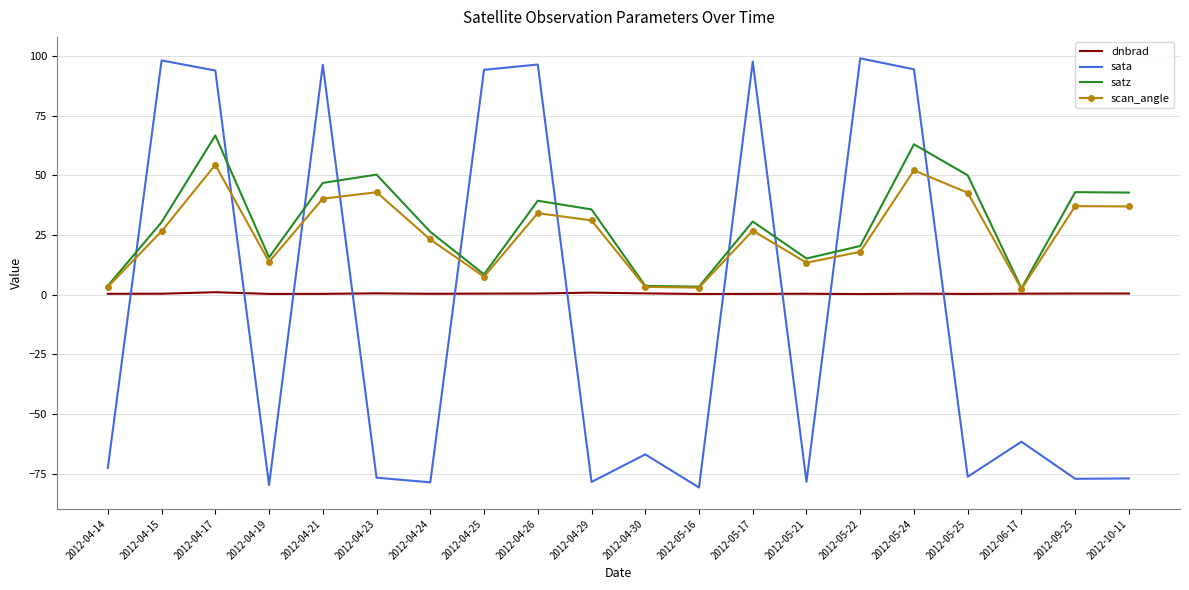

What is the average value of the sata series?

-6.7